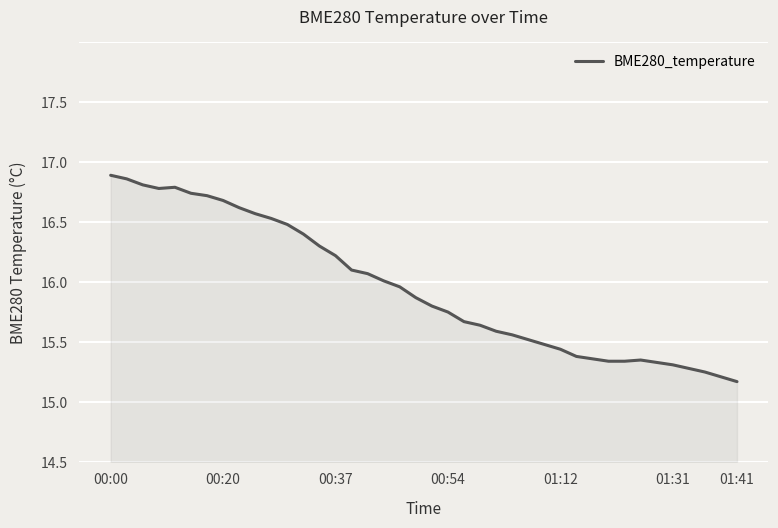

Which category has the lowest value across all series?

01:41